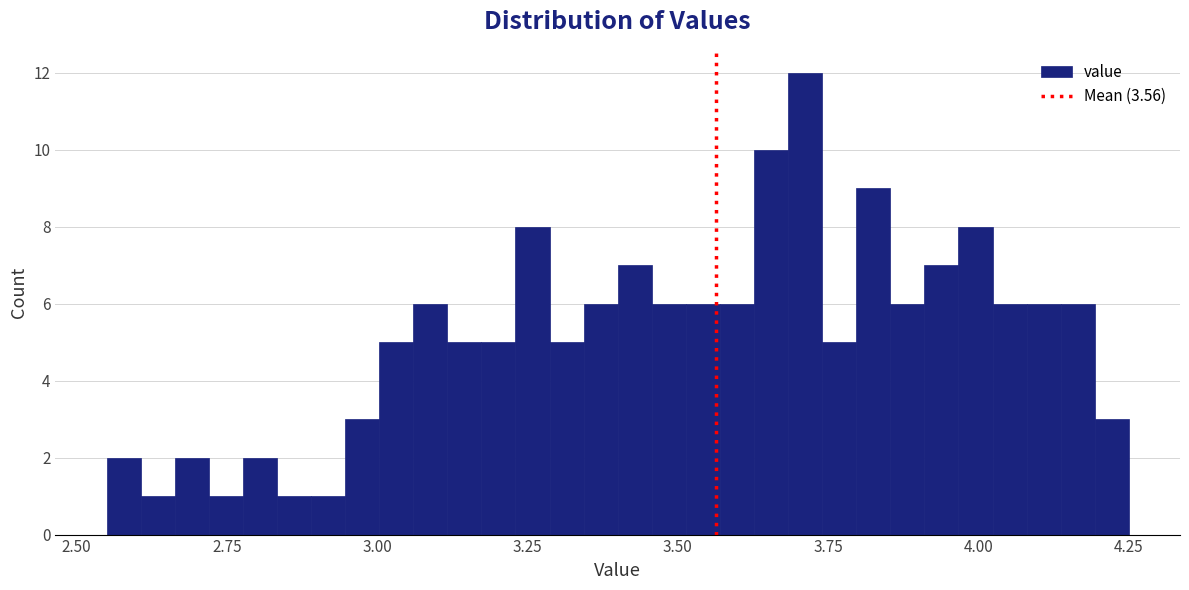

Around what value on the x-axis is the tallest bar? Give the approximate position of its centre, as read against the axis.

3.70